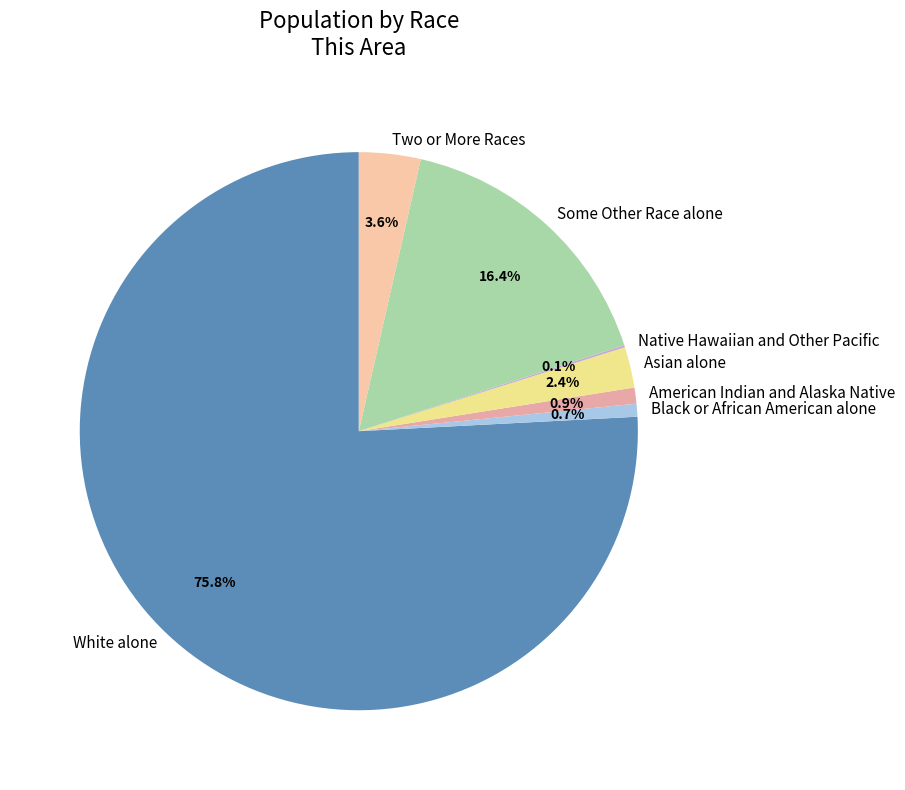

Combined, what portion of the pie is Some Other Race alone and Two or More Races?

20.0%